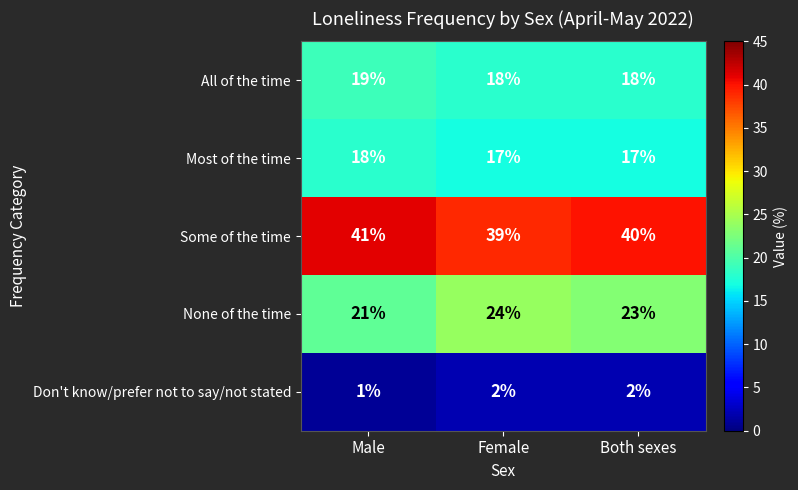

At which label is None of the time closest to 22?

Male